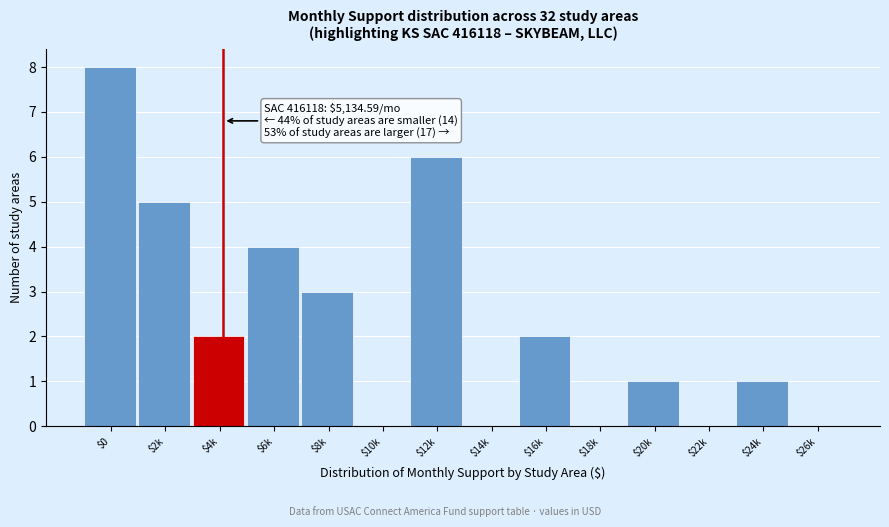

What is the maximum value shown in the chart?

8